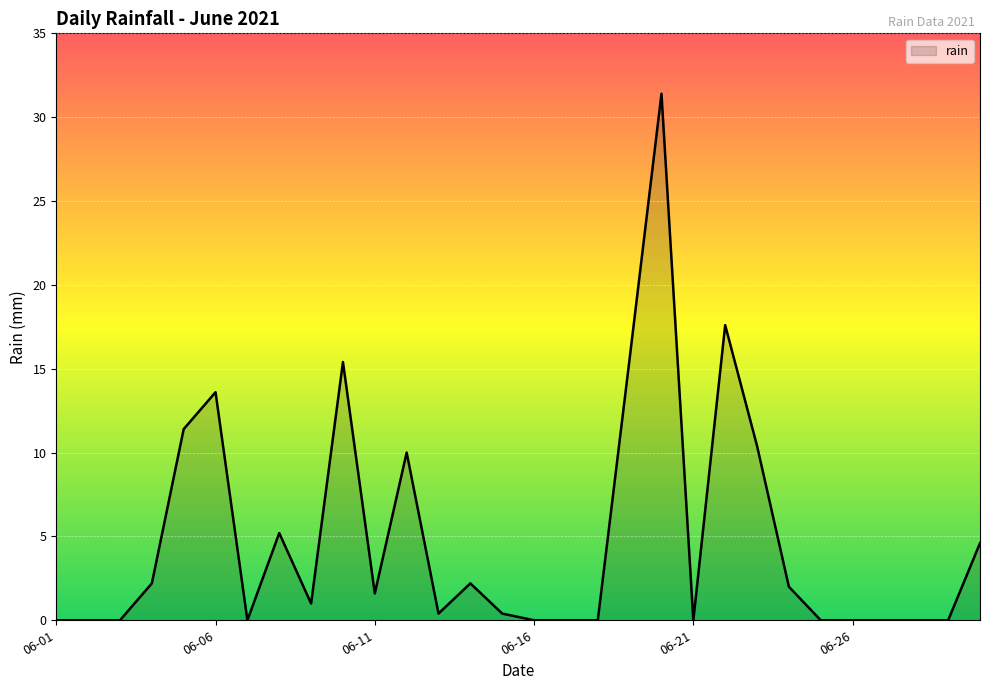

What is the greatest value displayed?

31.4